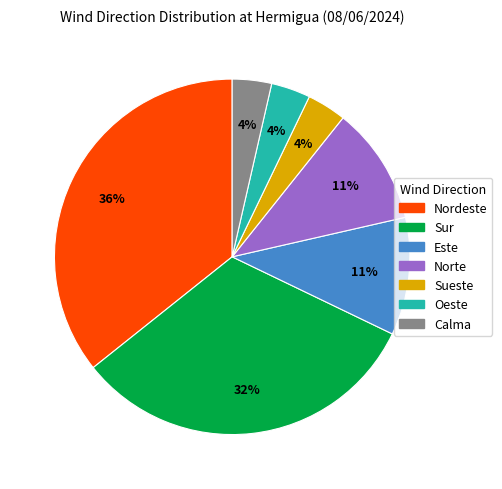

Do Sur and Sueste together represent more than half of the pie?

No